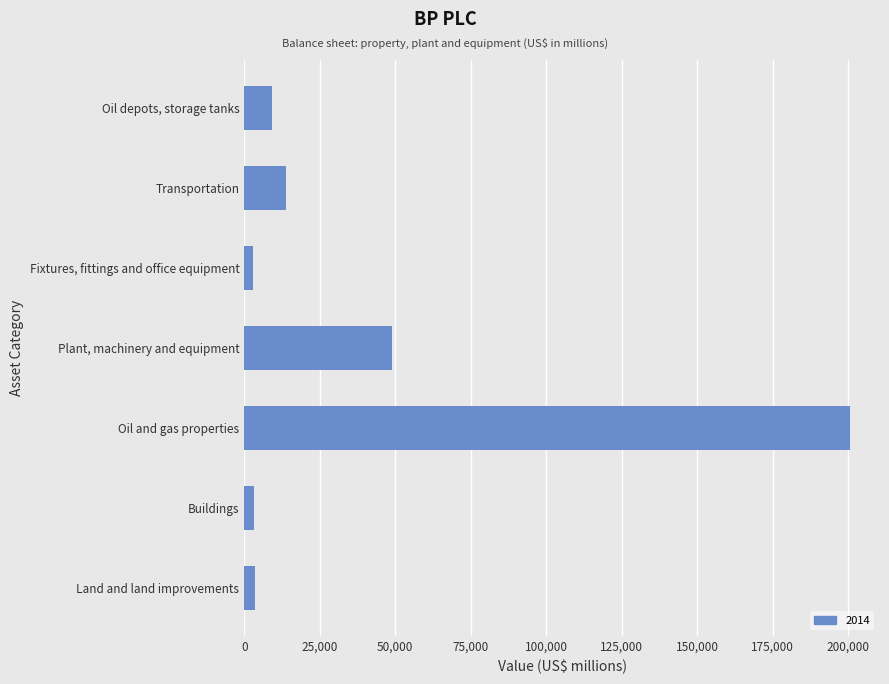

What is the sum of all values?

281701